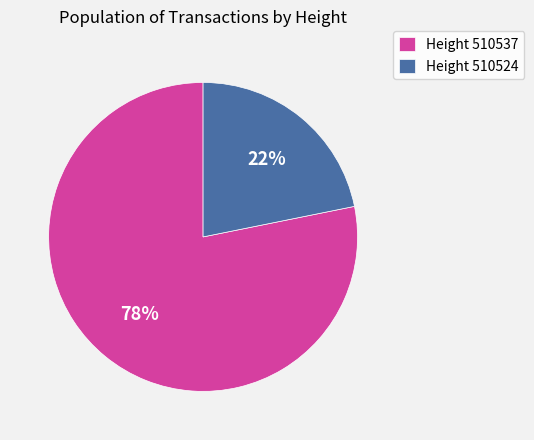

Which category has the biggest portion of the pie?

Height 510537